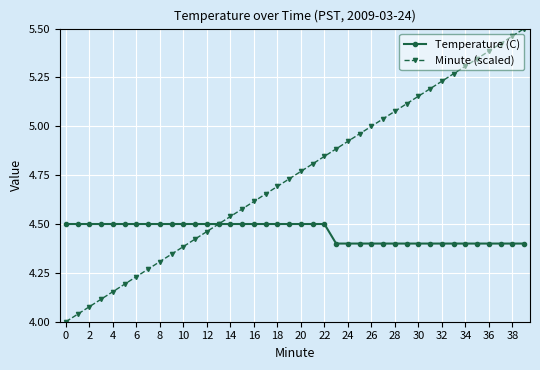

True or false: Minute (scaled) has more than 2 interior local peaks.

False